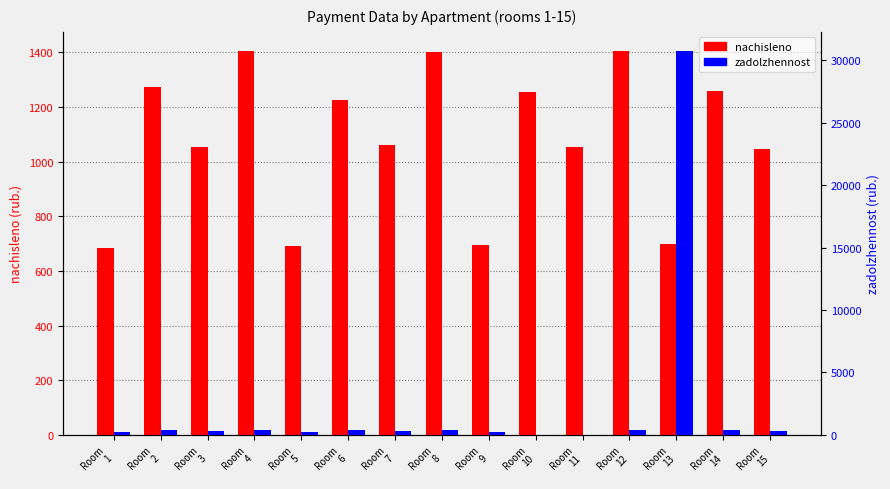

Is it true that zadolzhennost equals 209.8 at Room
9?

True